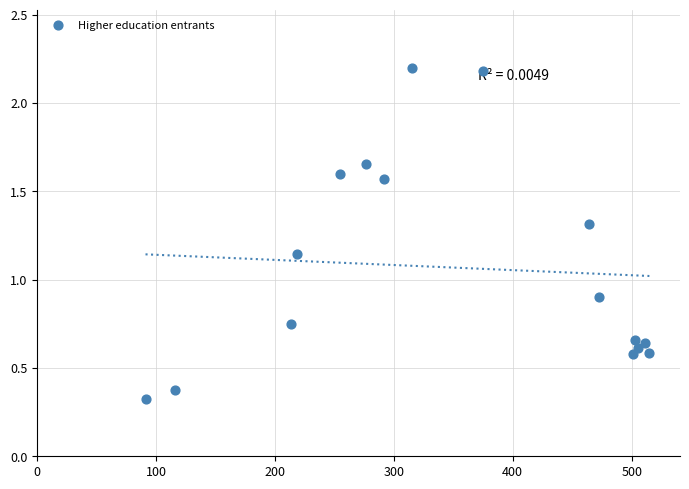

What is the range of X values (max minus min)?

423.7